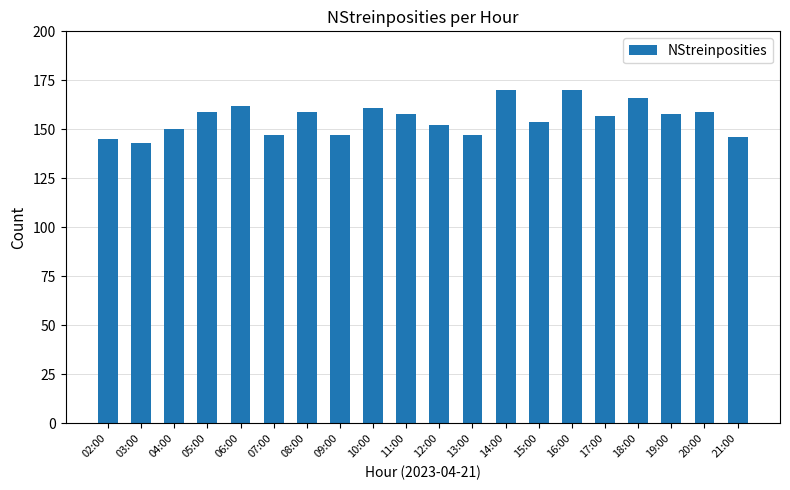

What is the label of the 12th bar from the left?

13:00